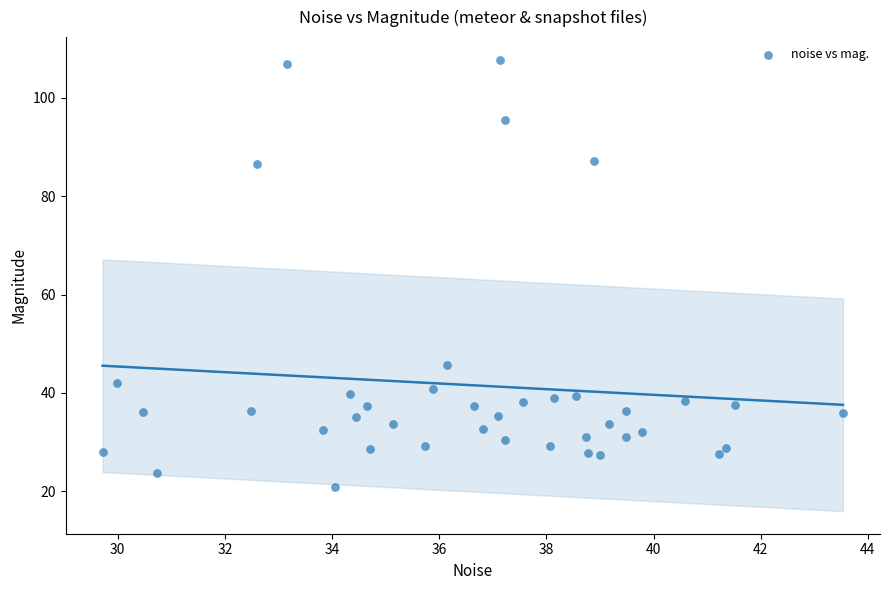

What Y value in the scatter plot is closest to 64?

45.7